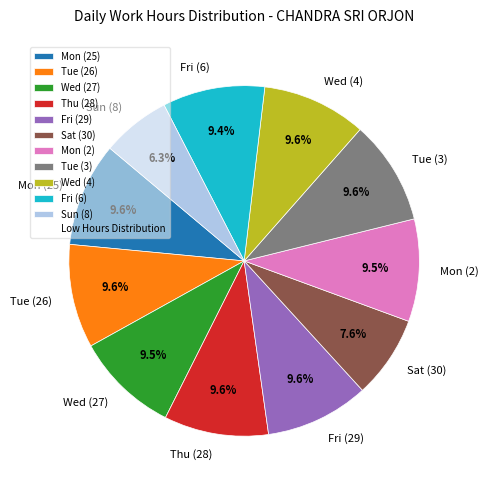

Does Sun (8) represent more than half of the total?

No